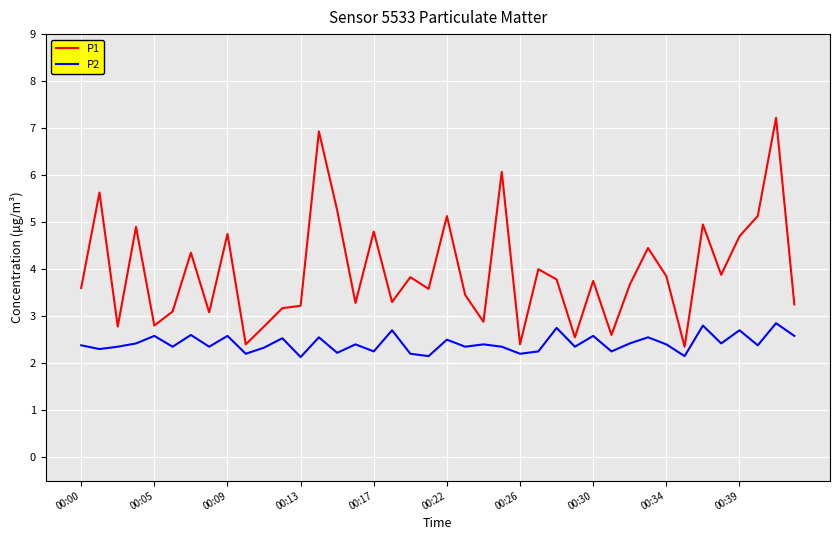

Rank the series by their maximum value, from highest to lowest.

P1, P2